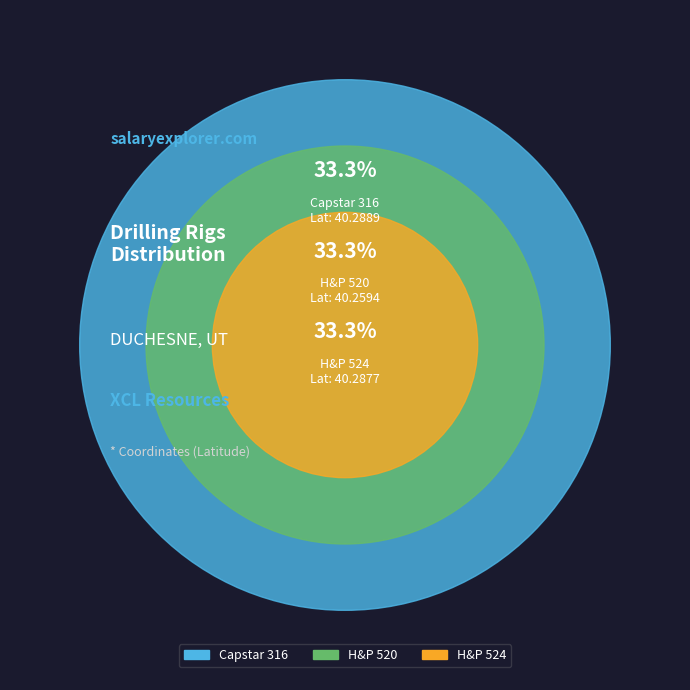

The H&P 524 slice represents 33% of the pie. True or false?

True